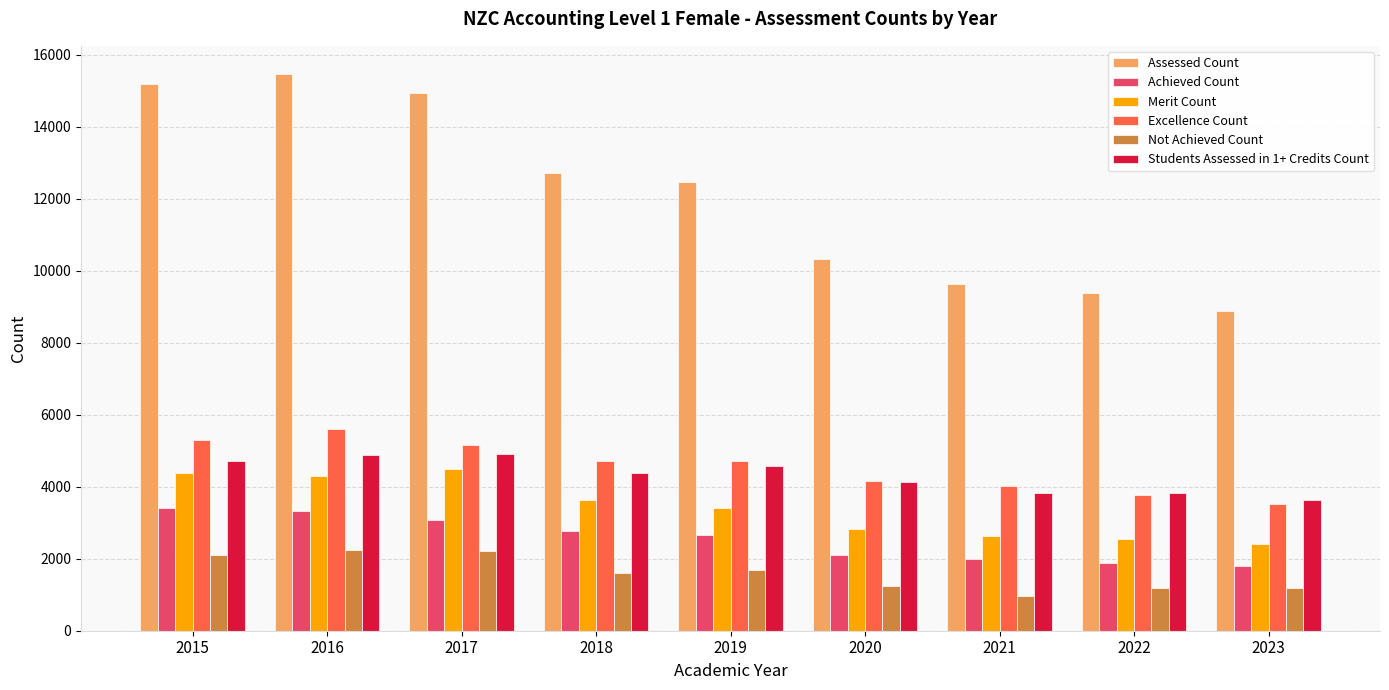

How many groups of bars are there?

9